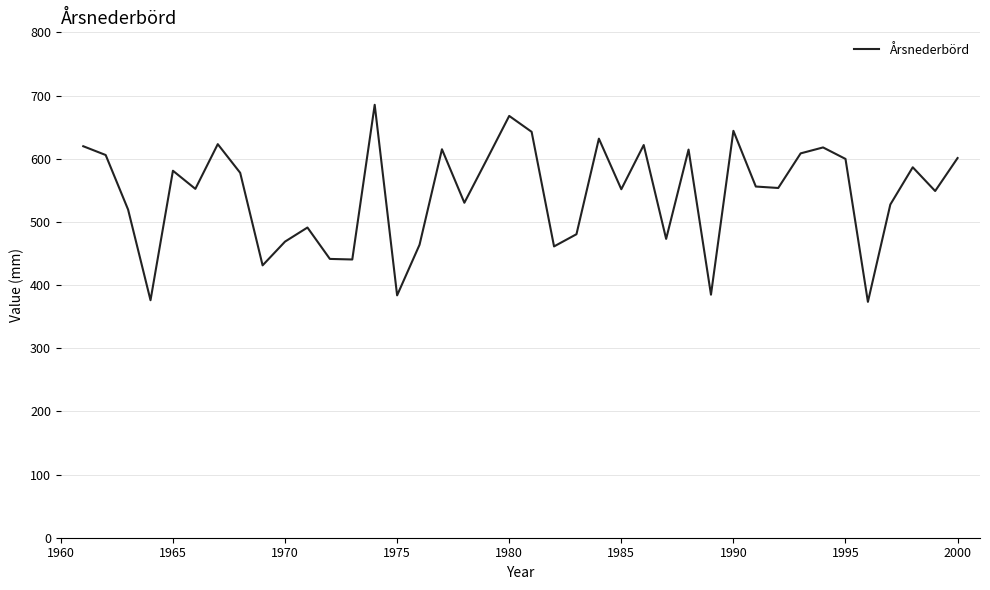

What is the difference between the maximum and minimum values?

312.0